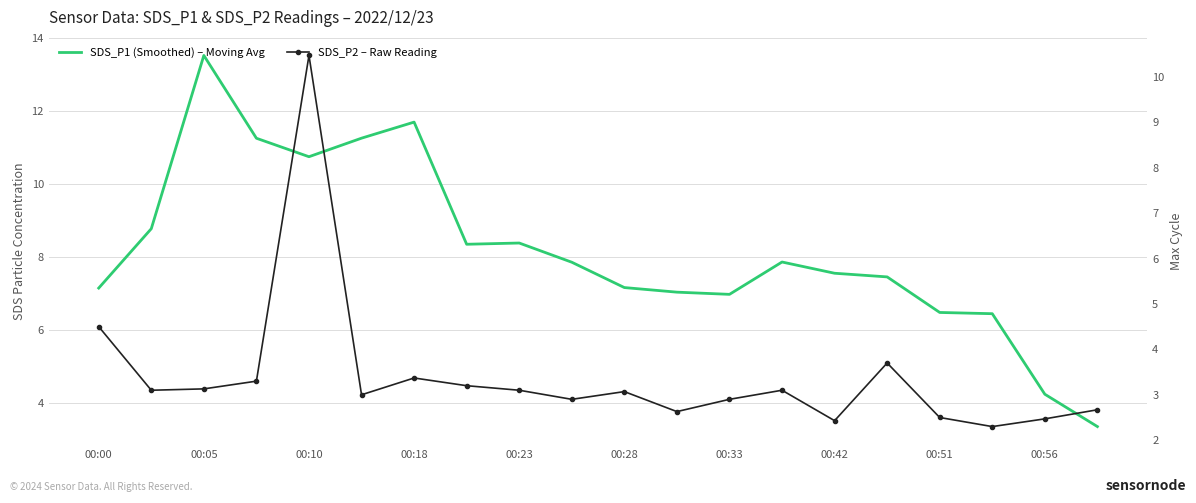

What is the label of the 16th point from the left?

15